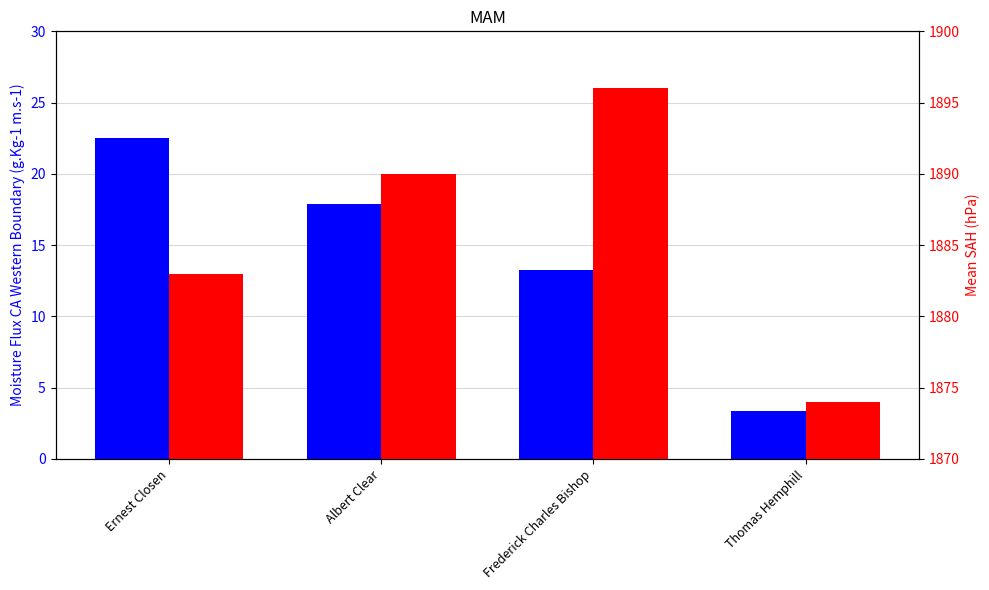

Is it true that Score equals 22.5 at Ernest Closen?

True